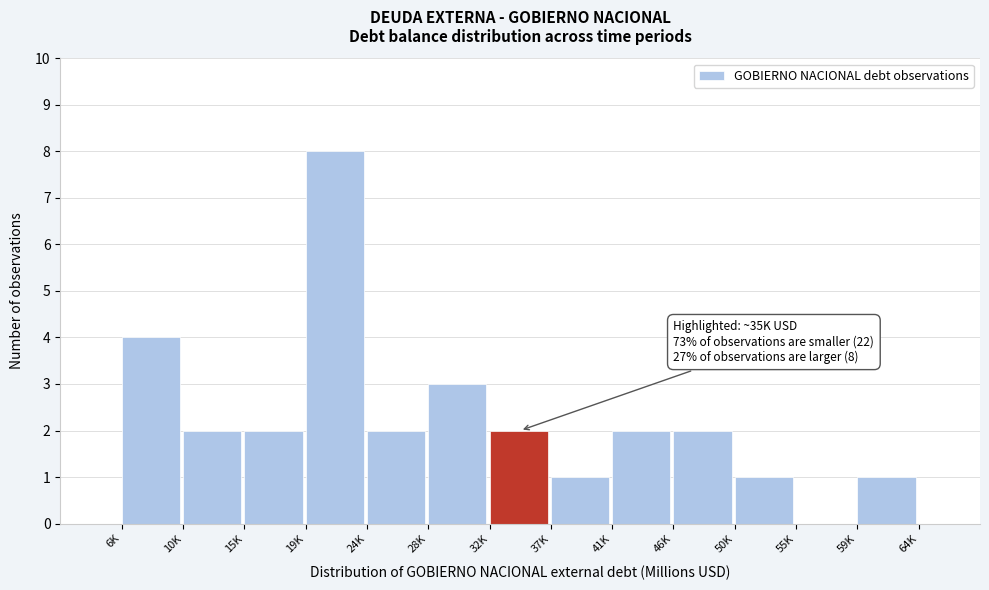

Reading right to left, extract all data points from this chart.

59K=1	55K=0	50K=1	46K=2	41K=2	37K=1	32K=2	28K=3	24K=2	19K=8	15K=2	10K=2	6K=4